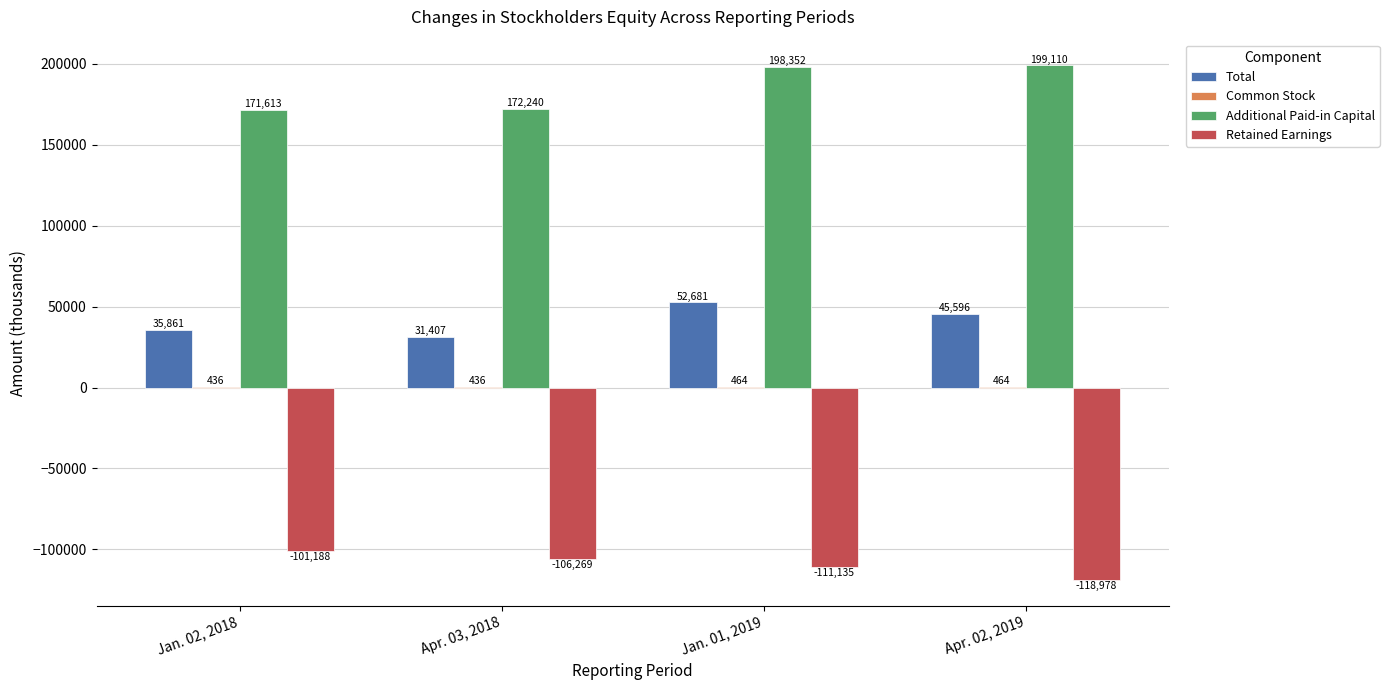

What is the total value across all series at Jan. 02, 2018?

106722